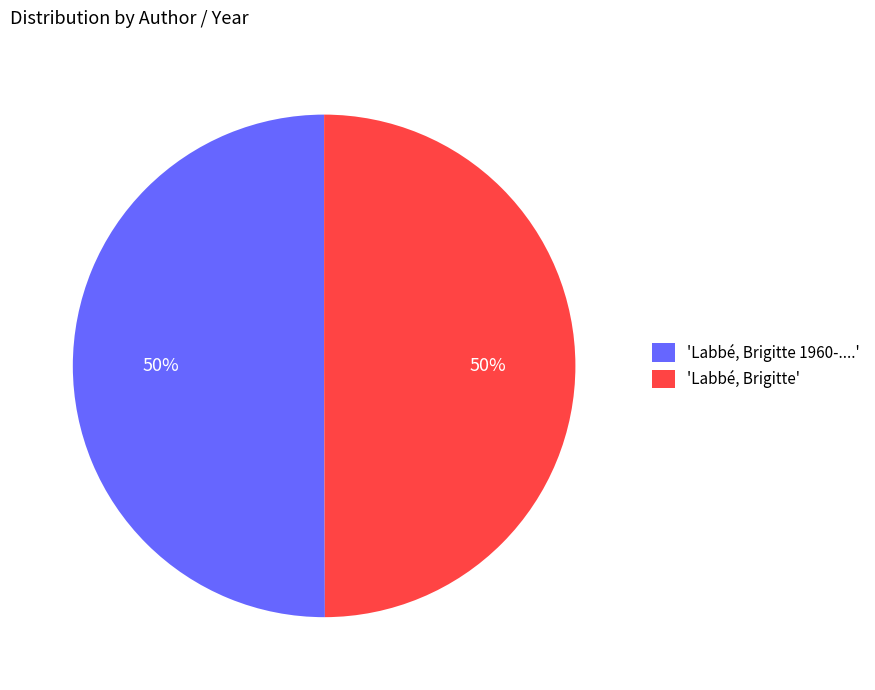

To the nearest percent, what is the combined percentage of 'Labbé, Brigitte 1960-....' and 'Labbé, Brigitte'?

100%